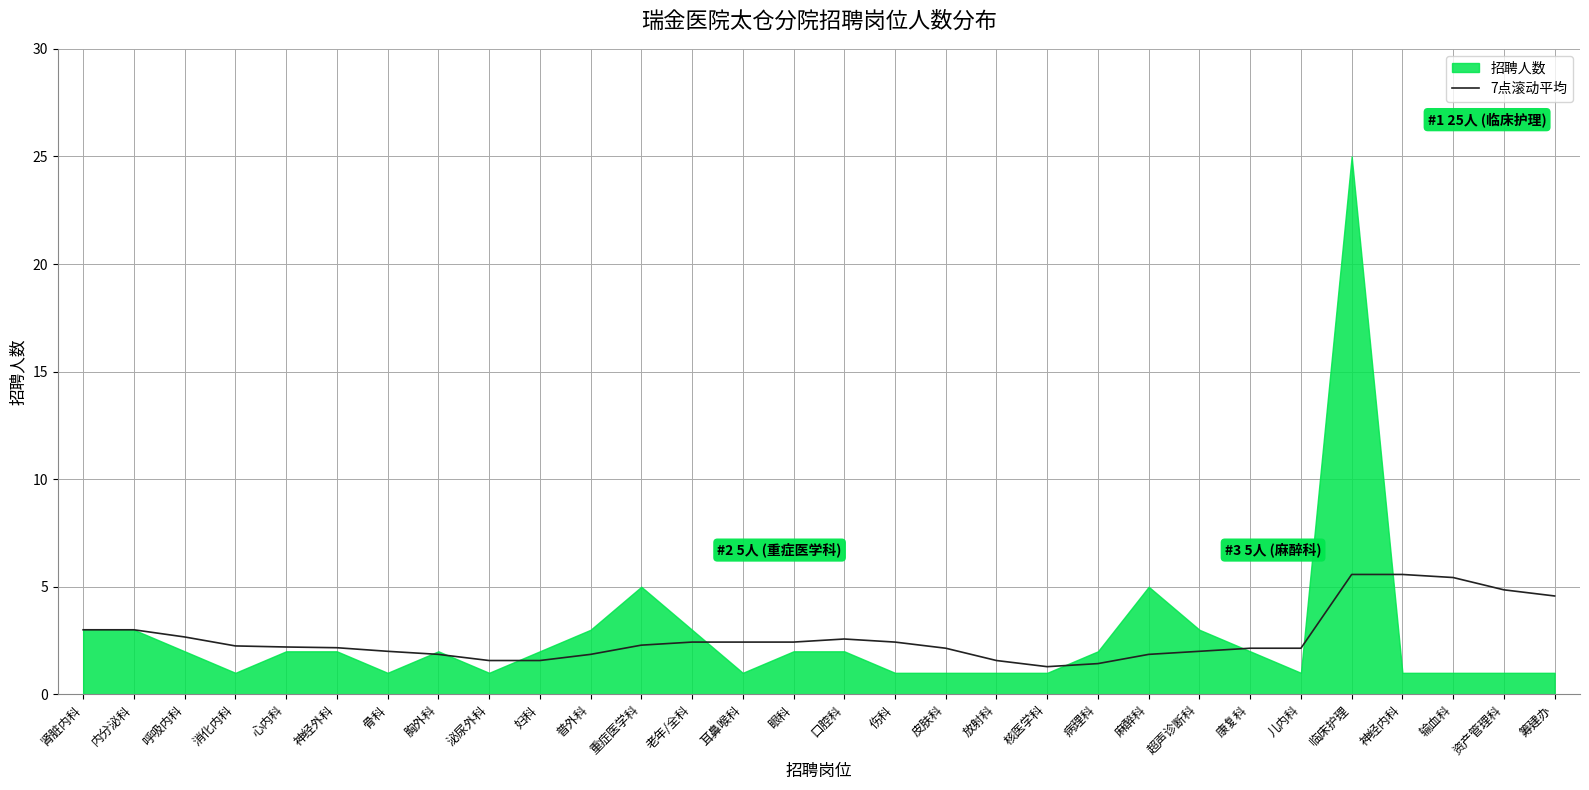

Reading right to left, list all the values displayed in this chart.

4.6	4.9	5.4	5.6	5.6	2.1	2.1	2.0	1.9	1.4	1.3	1.6	2.1	2.4	2.6	2.4	2.4	2.4	2.3	1.9	1.6	1.6	1.9	2.0	2.2	2.2	2.2	2.7	3.0	3.0